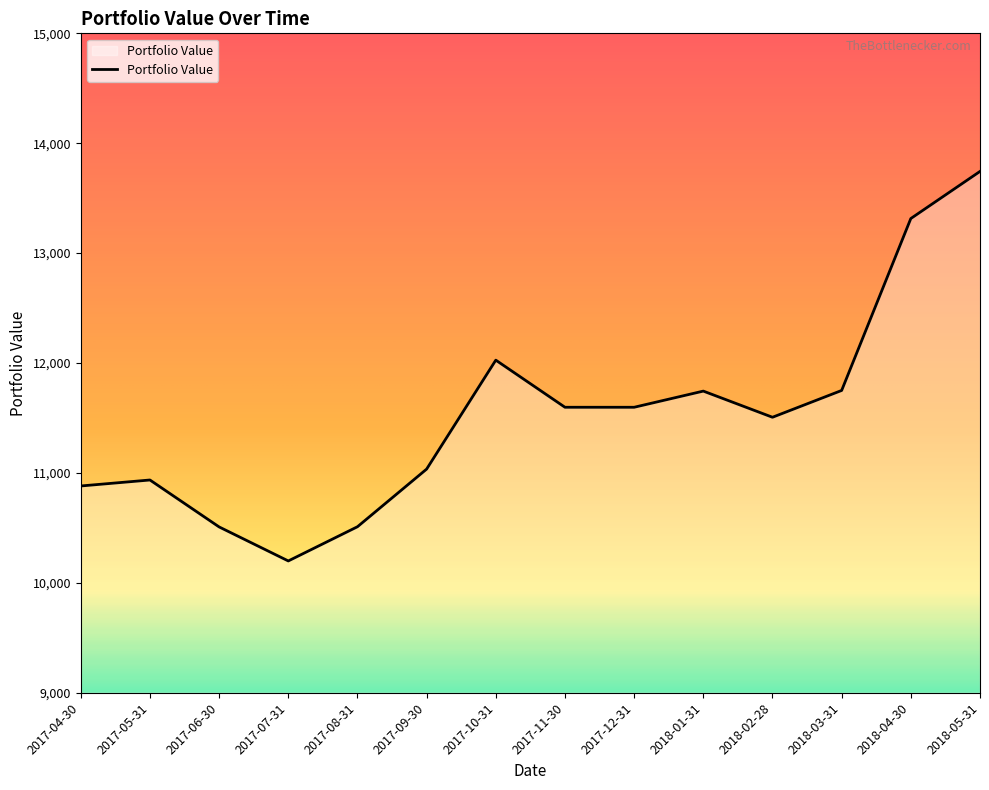

What is the approximate value at 2018-04-30?

13314.9